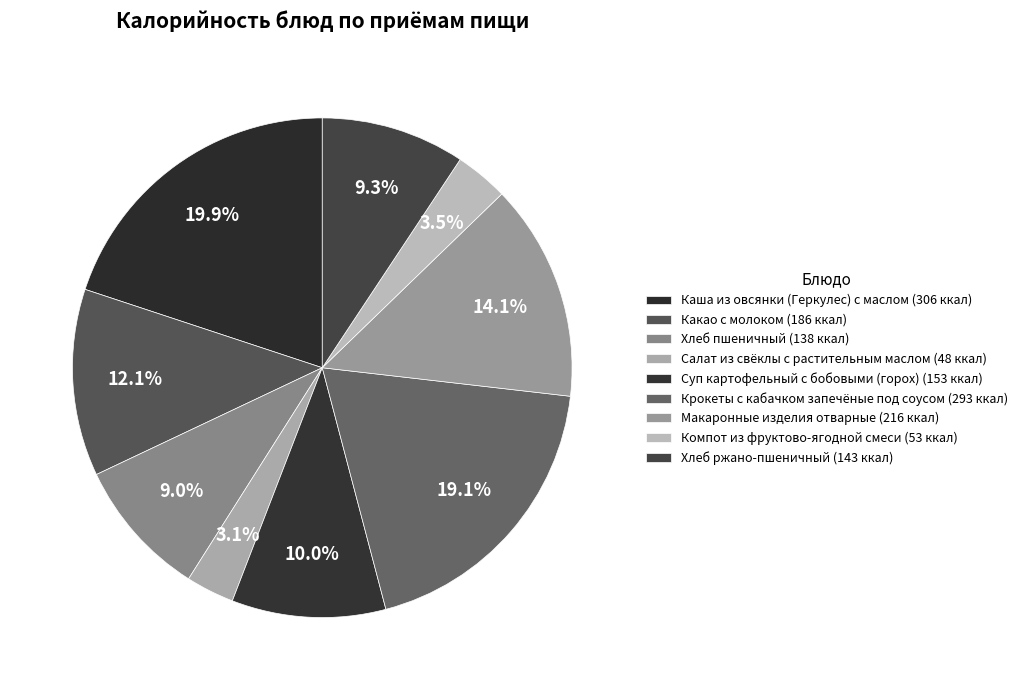

How many segments does this pie chart have?

9